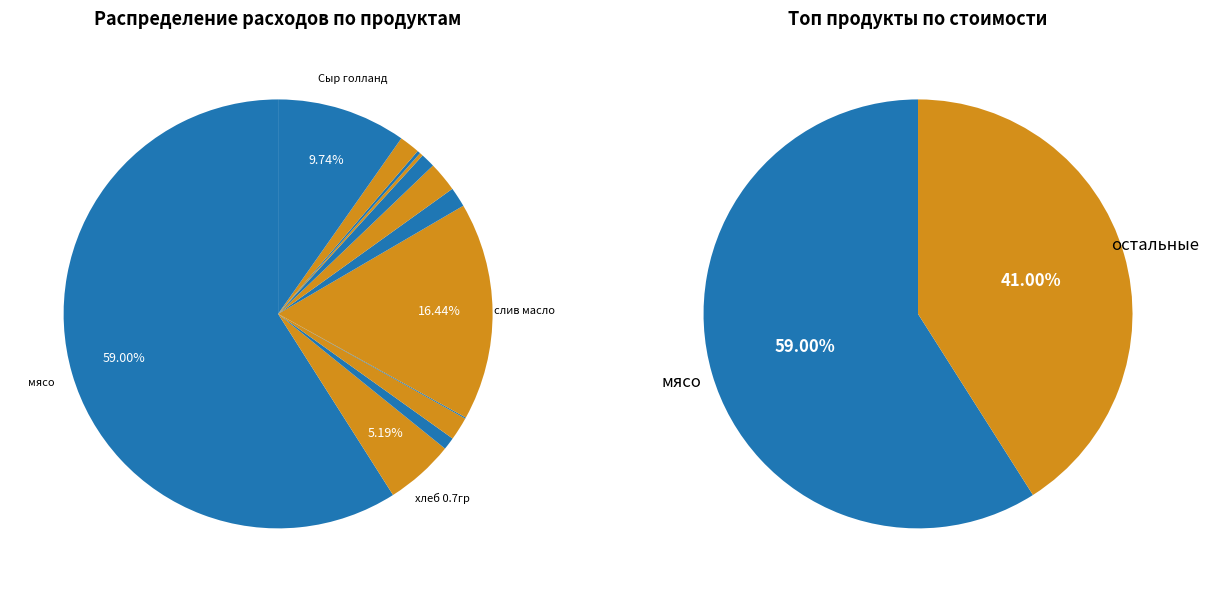

To the nearest percent, what is the average slice percentage?

8%